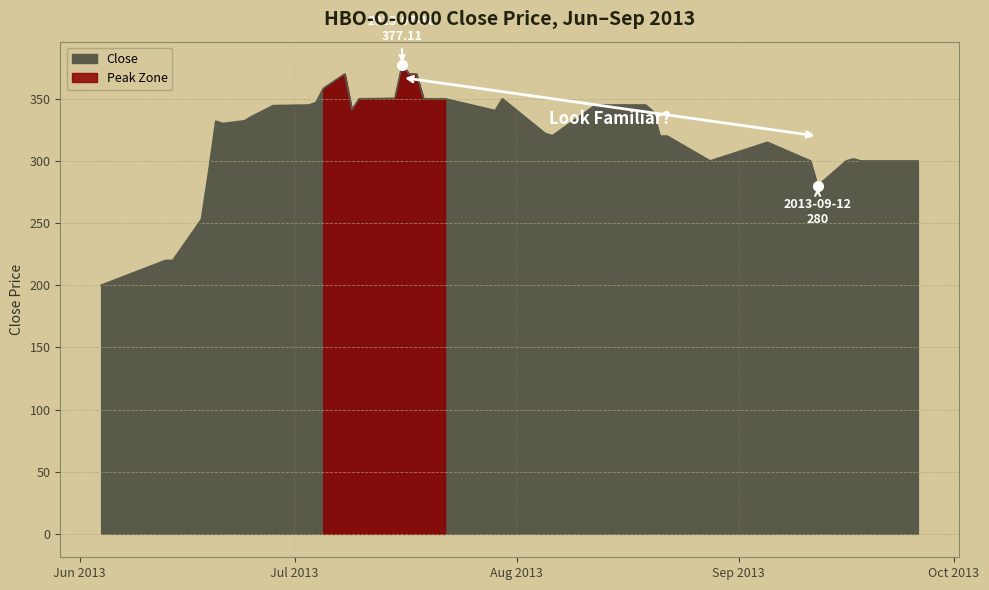

True or false: the data has more than 1 interior local peaks.

True